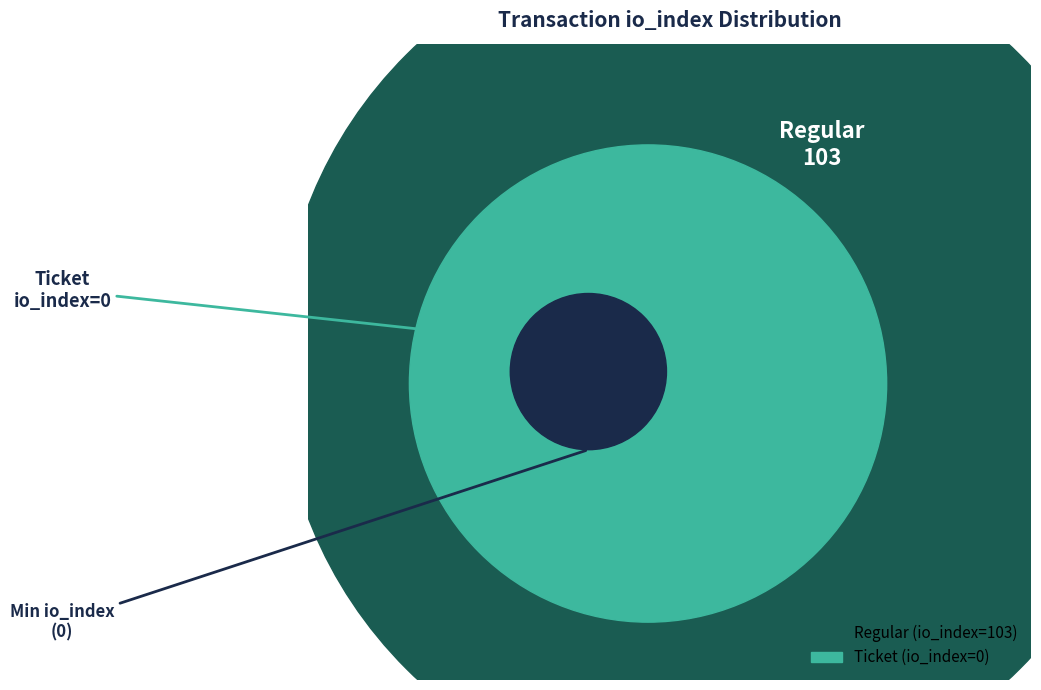

To the nearest percent, what is the combined percentage of Ticket (io_index=0) and Regular (io_index=103)?

100%